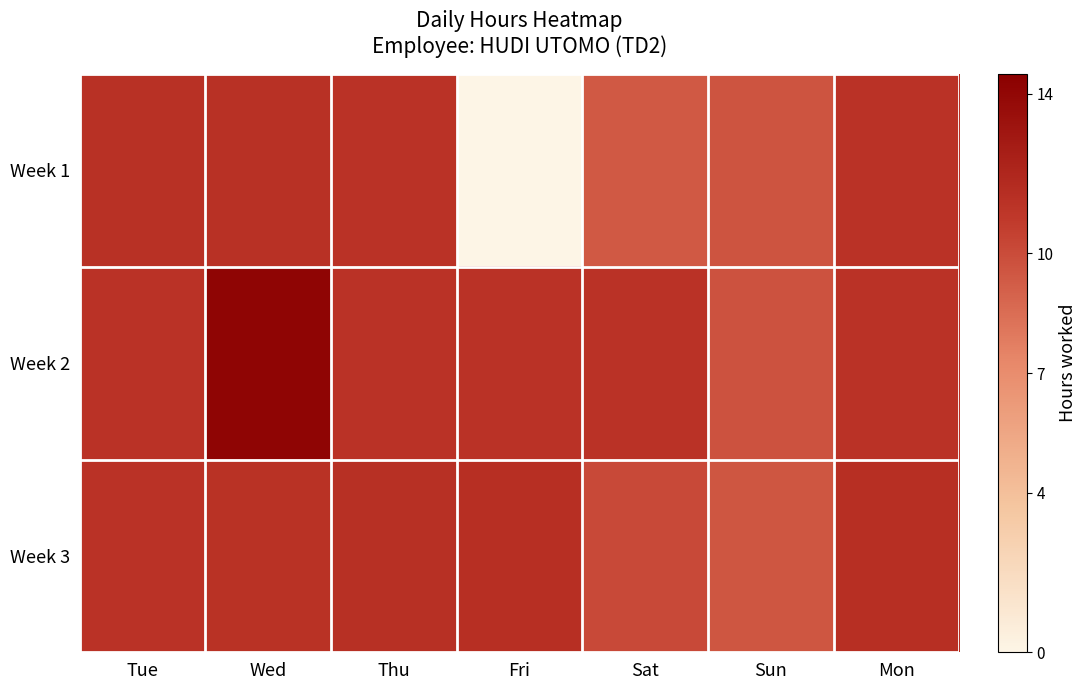

Which series has the largest total across all categories?

Week 2